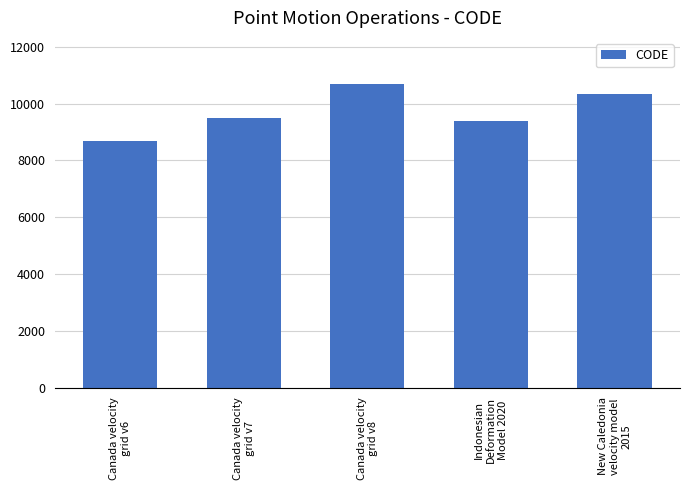

What is the minimum value shown in the chart?

8676